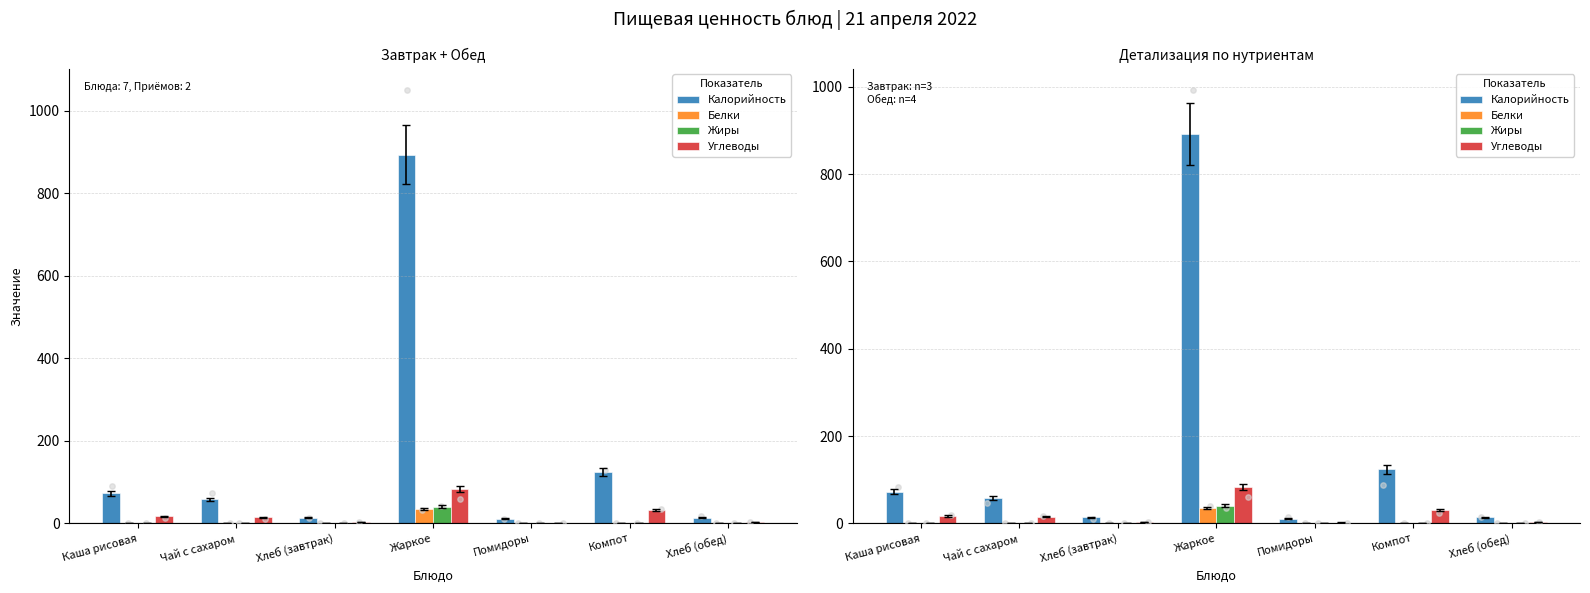

What is the total value across all series at Компот?

156.0